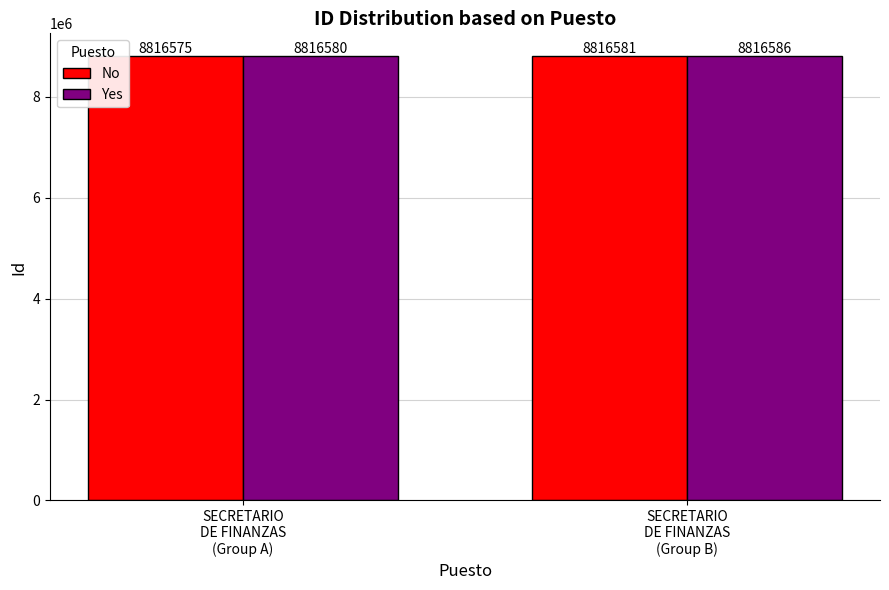

What is the label of the 2nd bar from the left?

SECRETARIO
DE FINANZAS
(Group B)